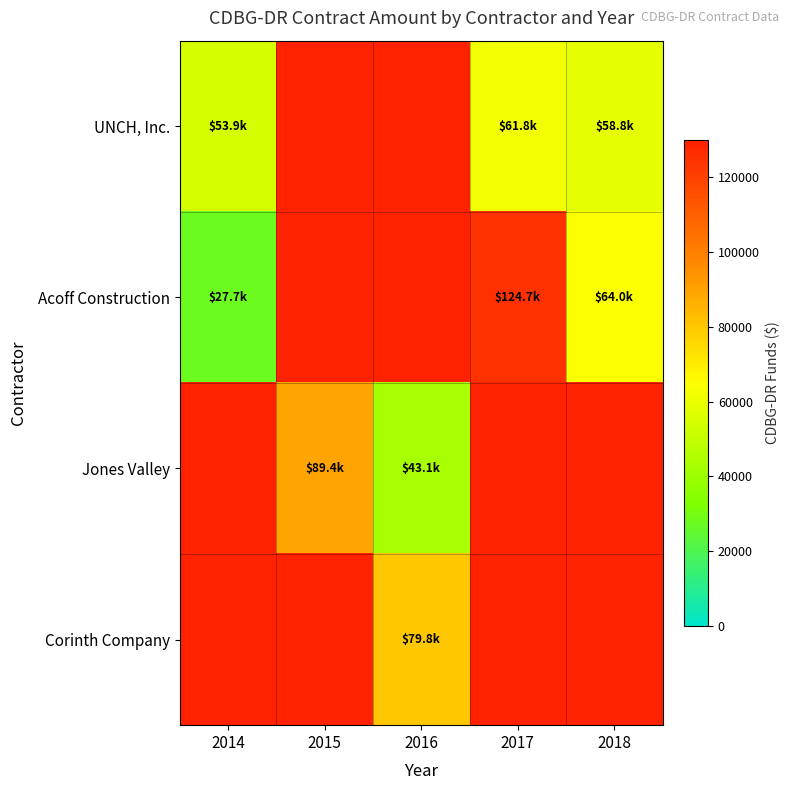

Is the value of Jones Valley at 2015 greater than the value of UNCH, Inc. at 2014?

Yes